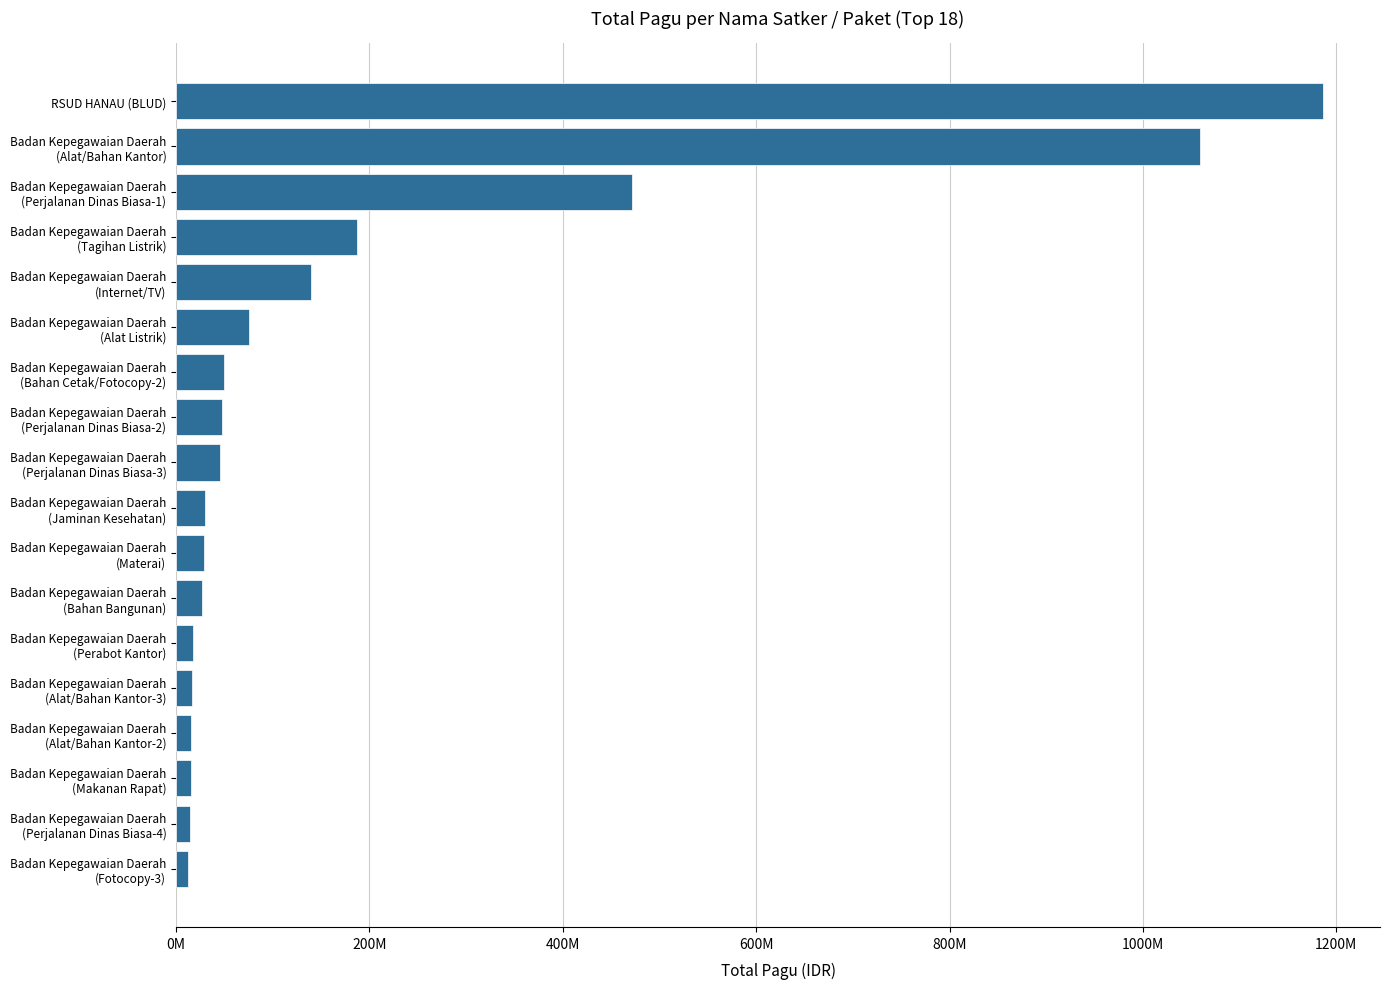

Does the chart contain any negative values?

No